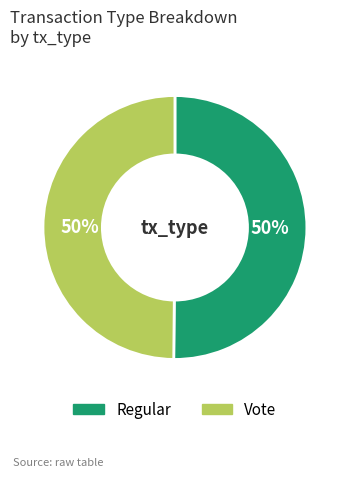

To the nearest percent, what is the average slice percentage?

50%